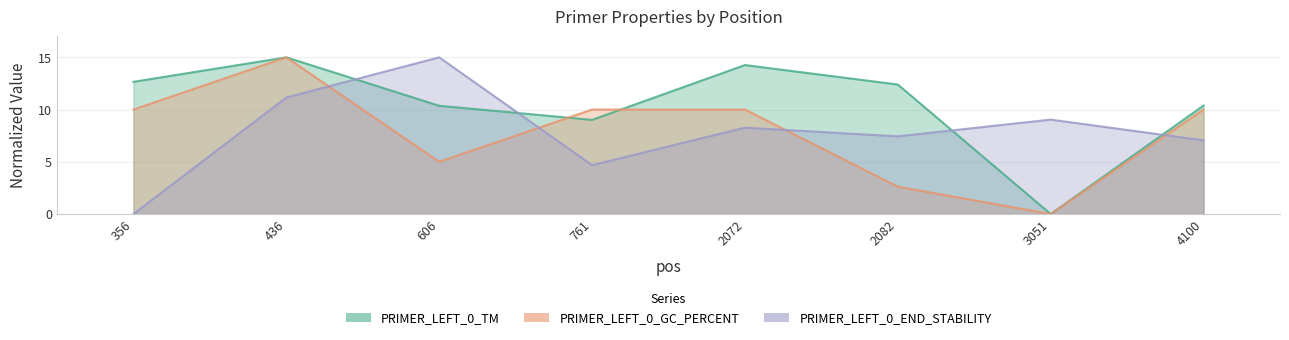

Is the value of PRIMER_LEFT_0_GC_PERCENT at 761 greater than the value of PRIMER_LEFT_0_END_STABILITY at 4100?

Yes